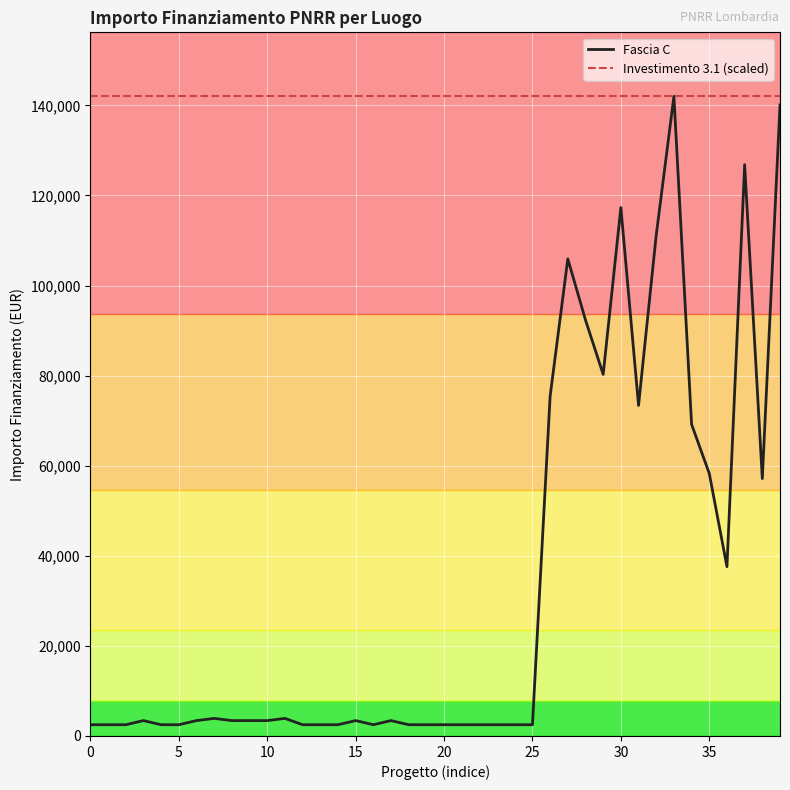

Which series has the widest spread of values?

Fascia C